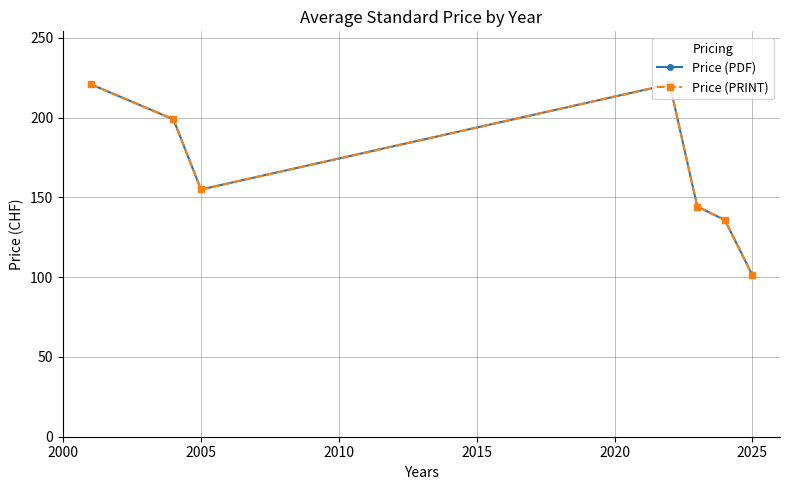

True or false: Price (PRINT) and Price (PDF) intersect in this chart.

False